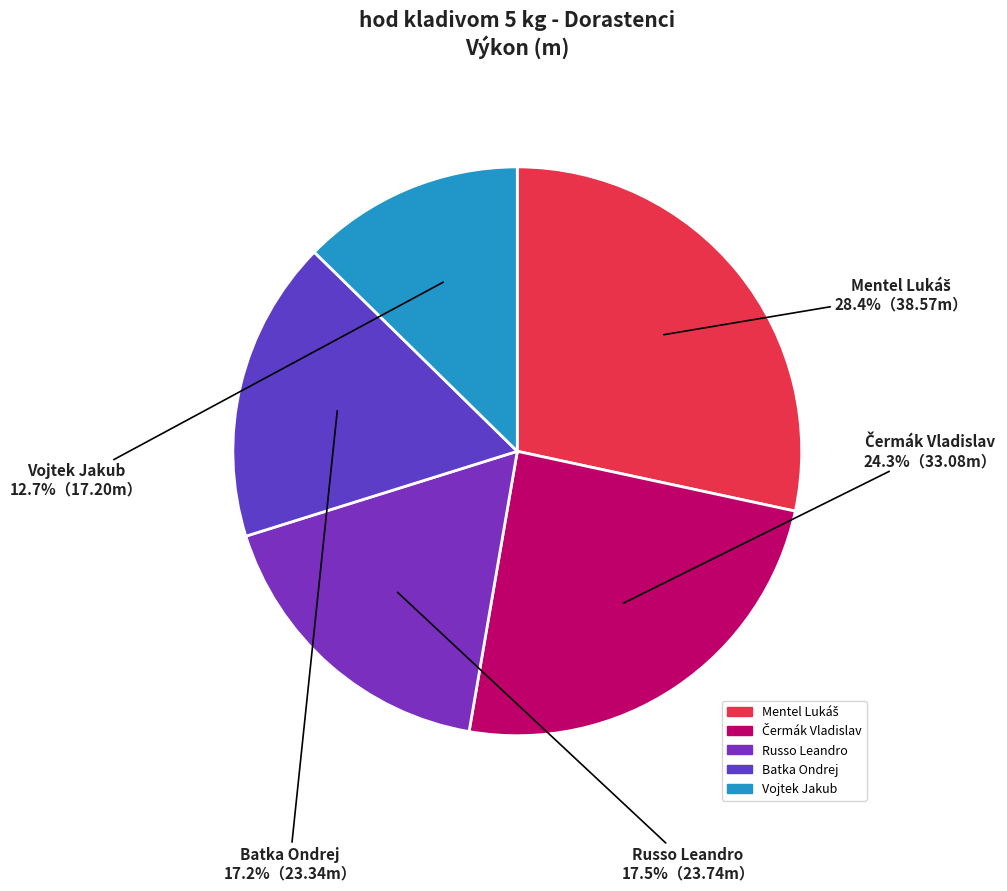

To the nearest percent, what is the difference between the Vojtek Jakub and Russo Leandro slice percentages?

5%